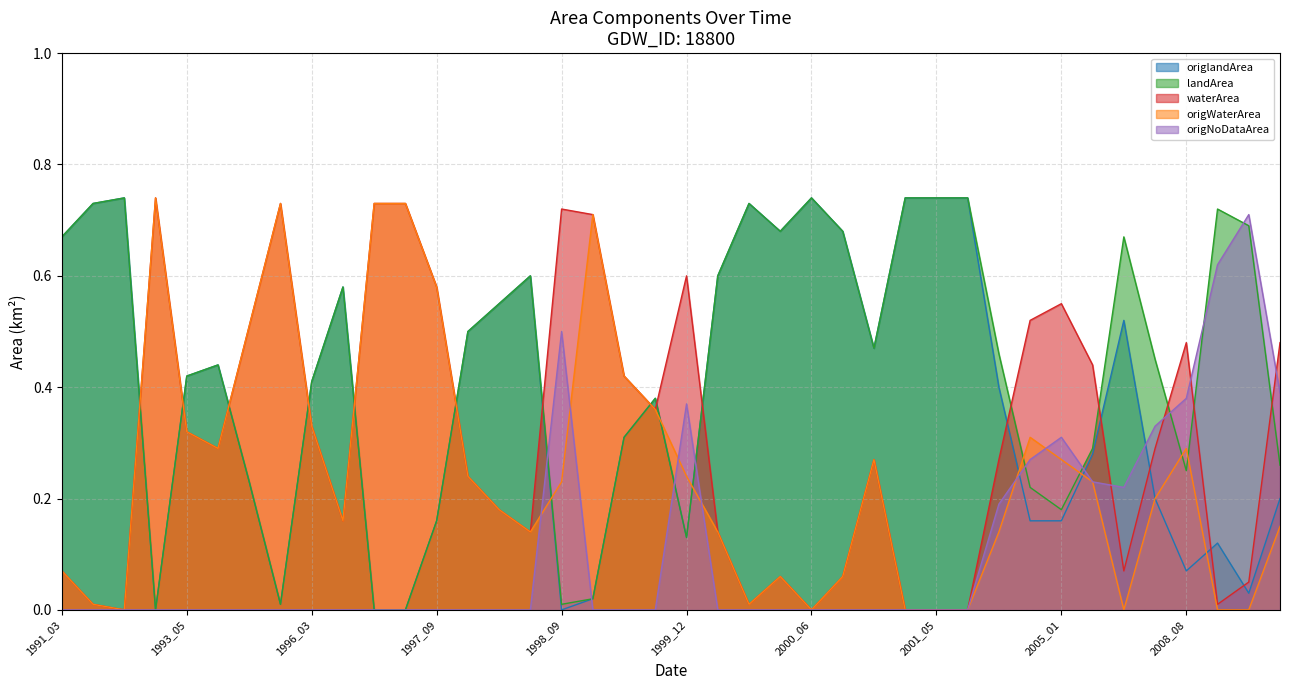

Which series has the largest total across all categories?

landArea